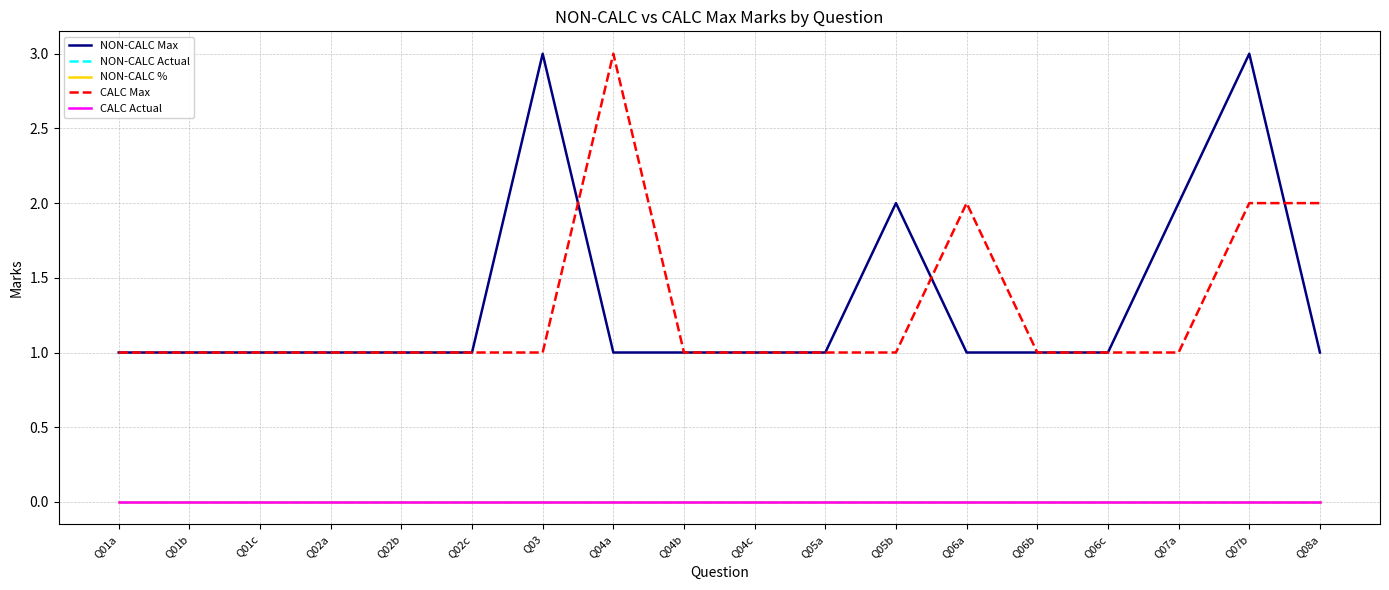

What is the difference between the maximum and second lowest values in the NON-CALC Max series?

2